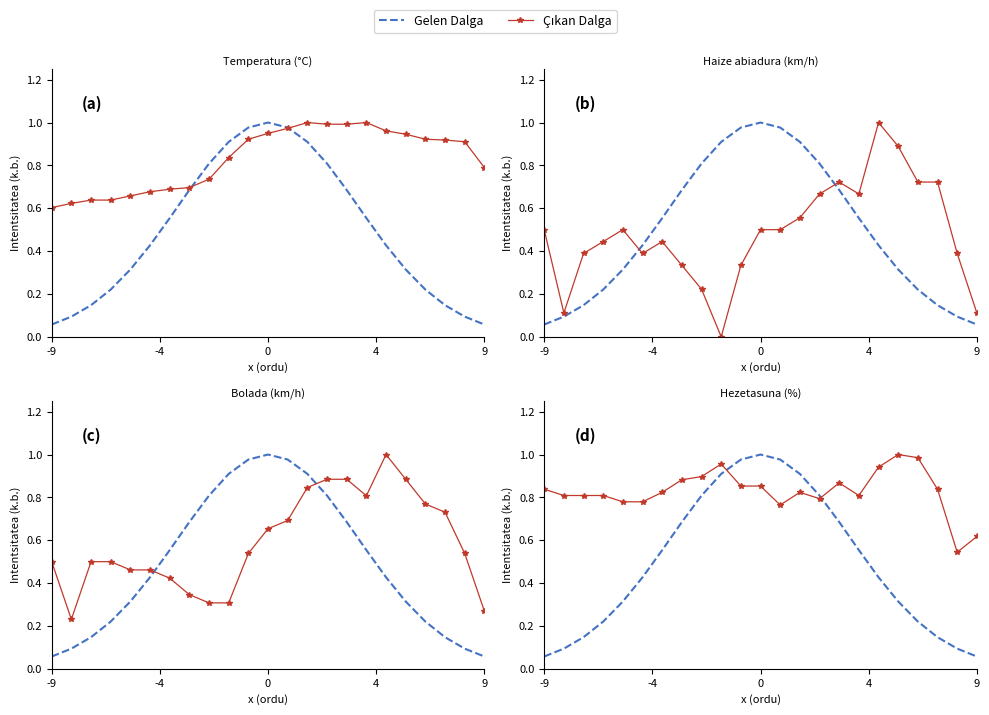

At how many categories does at least one series exceed 0?

23